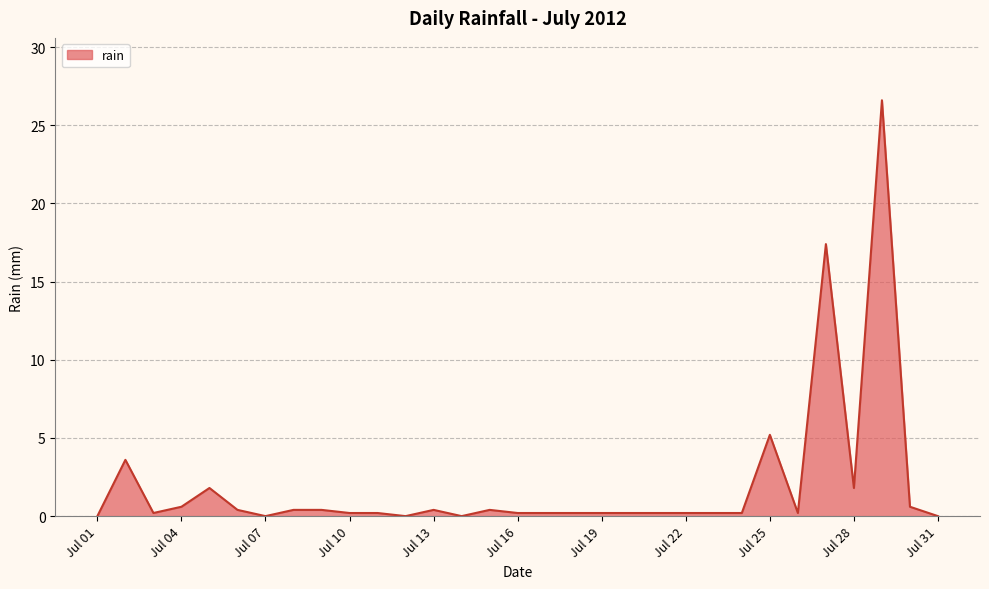

How many lines are shown in the chart?

1